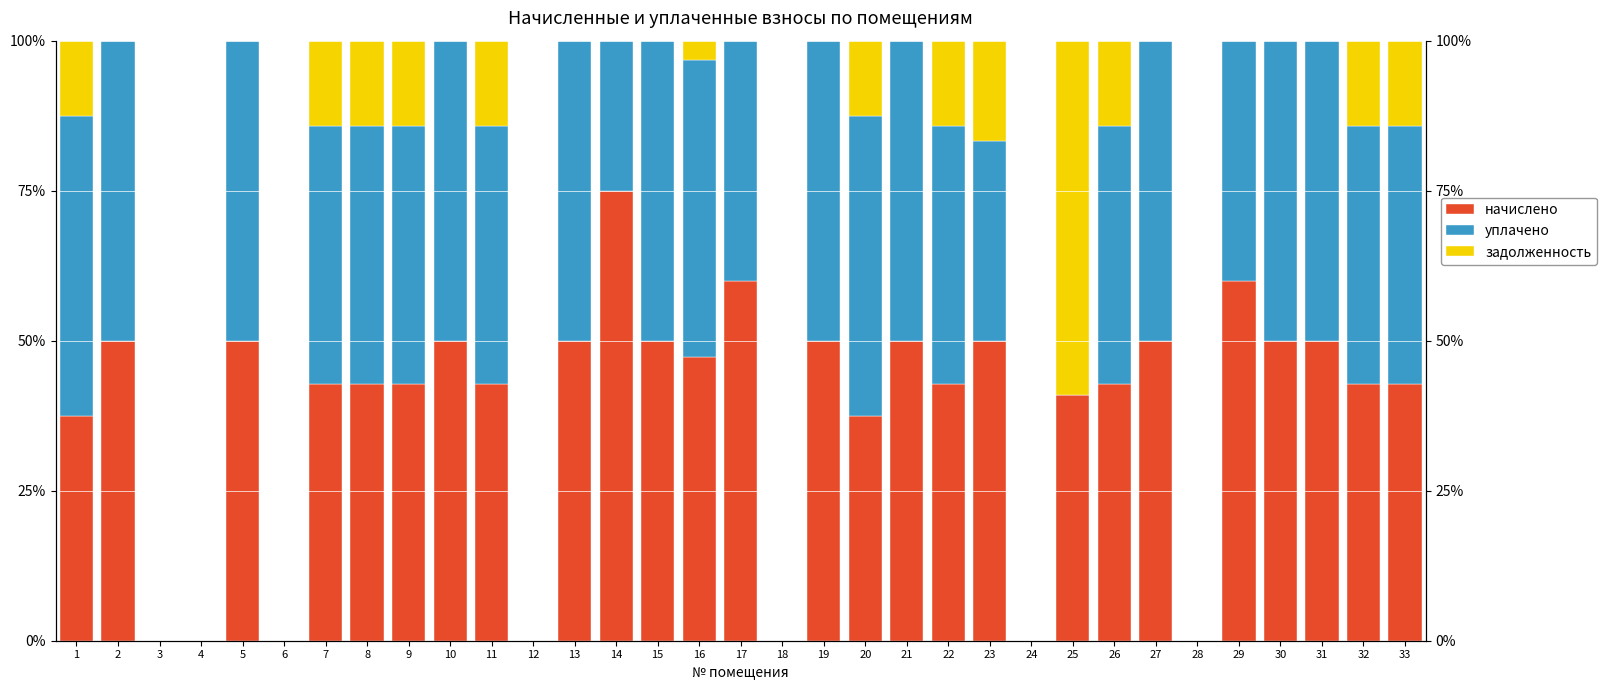

What is the sum of the начислено values at 13 and 16?

97.3